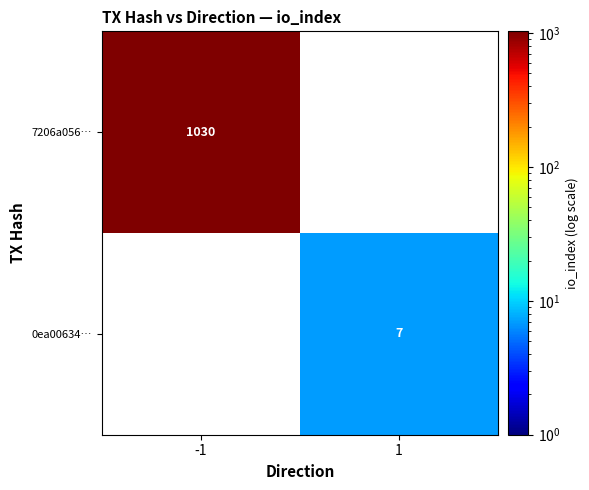

What is the spread (max minus min) of values at -1?

1030